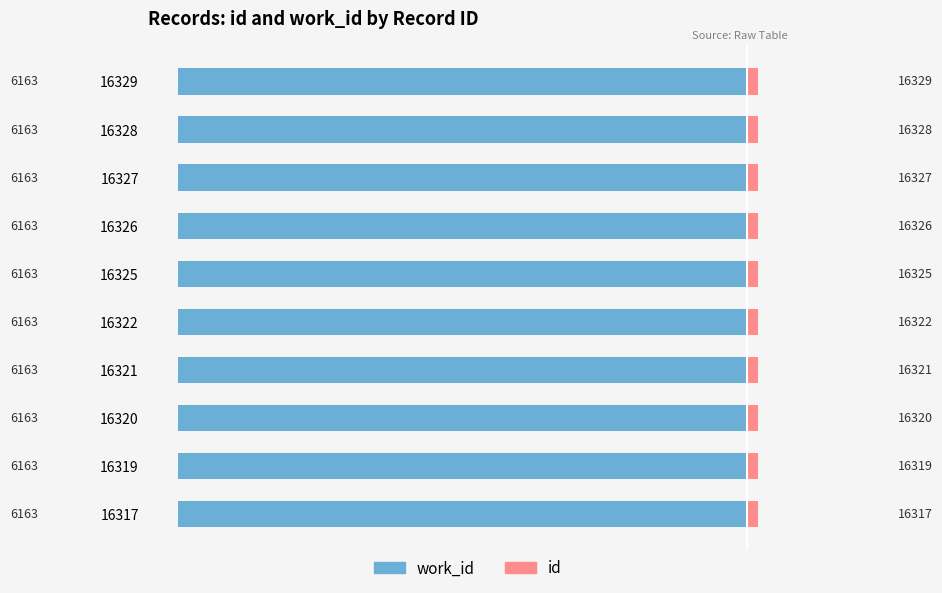

At how many categories does at least one series exceed 11?

10